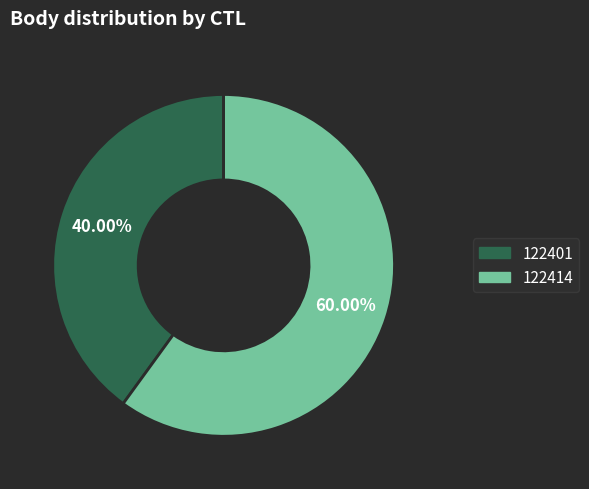

Is it true that 122401 is 54% of the pie?

False